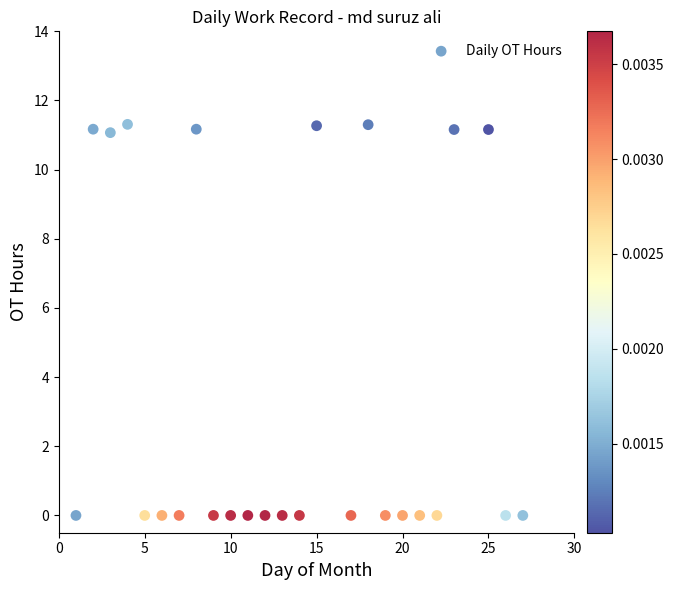

What is the range of Y values (max minus min)?

11.3